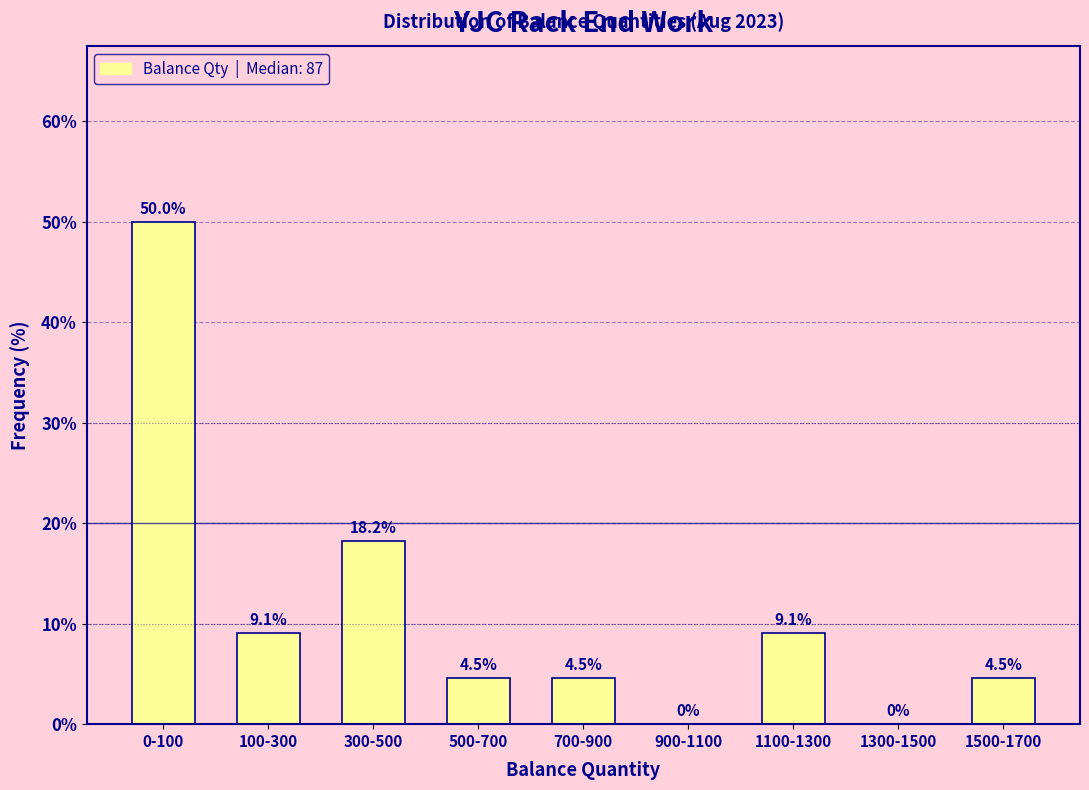

Reading right to left, extract all data points from this chart.

1500-1700=4.5	1300-1500=0.0	1100-1300=9.1	900-1100=0.0	700-900=4.5	500-700=4.5	300-500=18.2	100-300=9.1	0-100=50.0